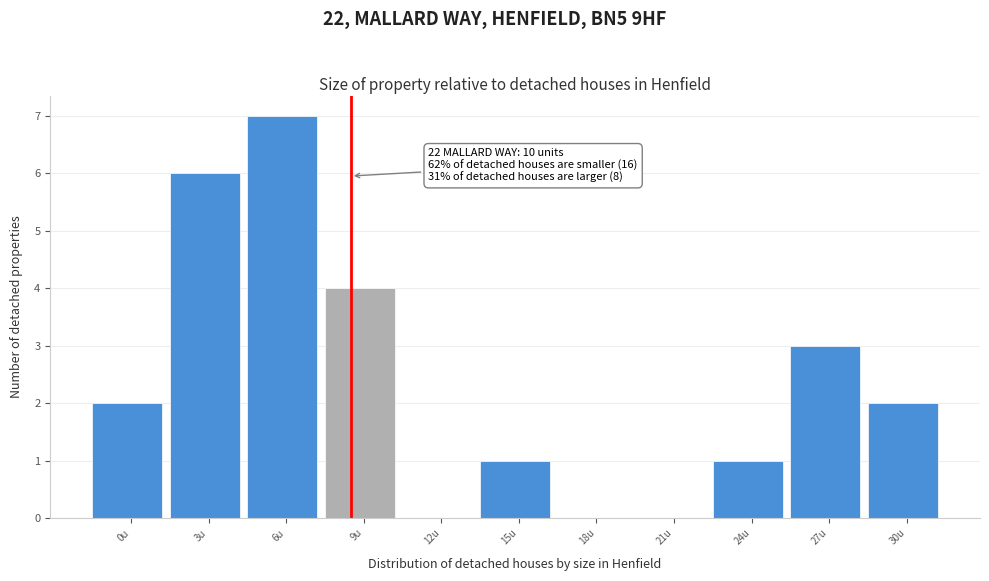

Reading left to right, list all the values displayed in this chart.

0u=2	3u=6	6u=7	9u=4	12u=0	15u=1	18u=0	21u=0	24u=1	27u=3	30u=2